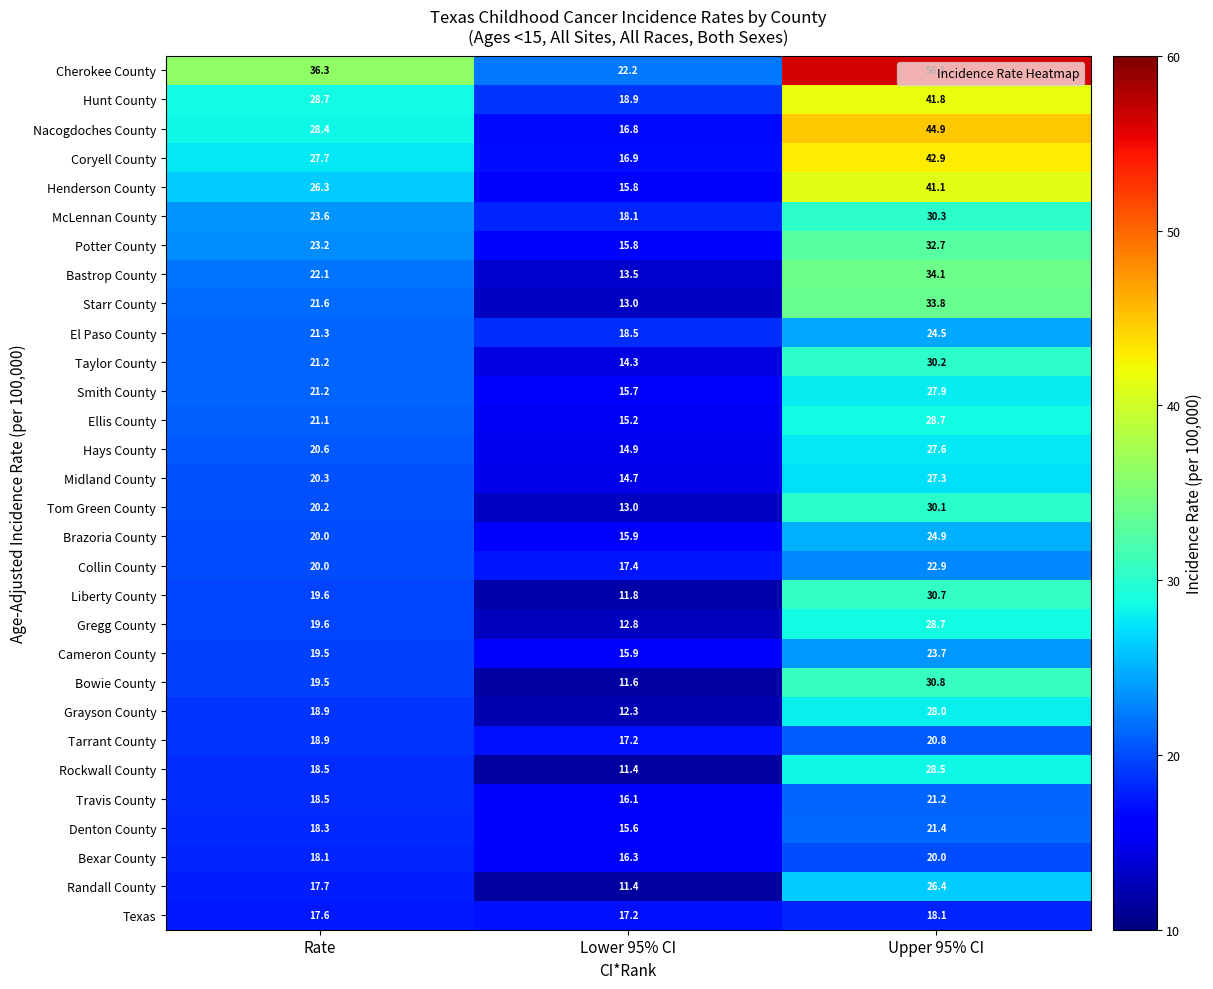

What is the spread (max minus min) of values at Lower 95% CI?

10.8